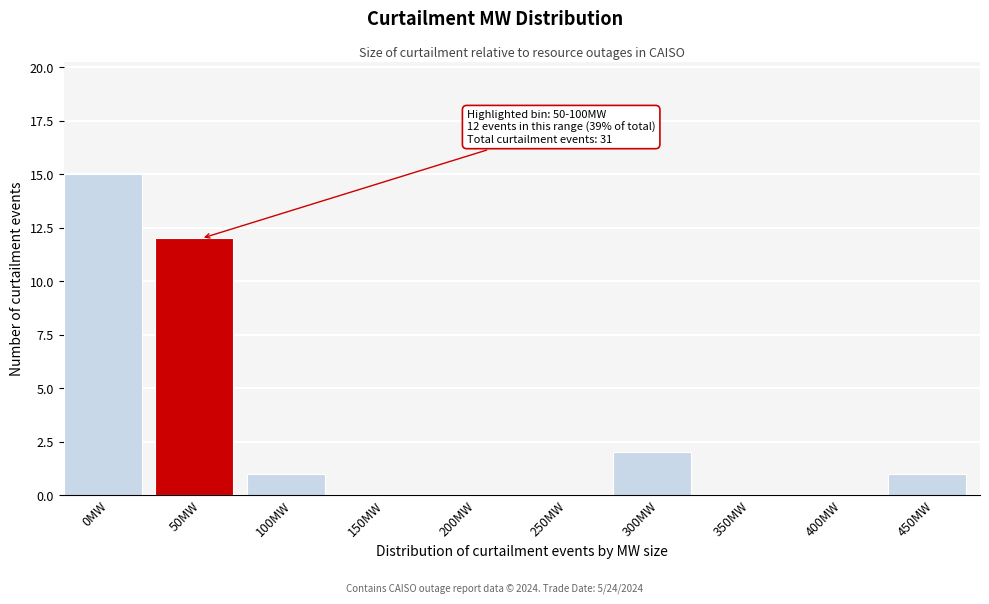

Reading left to right, extract all data points from this chart.

0MW=15	50MW=12	100MW=1	150MW=0	200MW=0	250MW=0	300MW=2	350MW=0	400MW=0	450MW=1